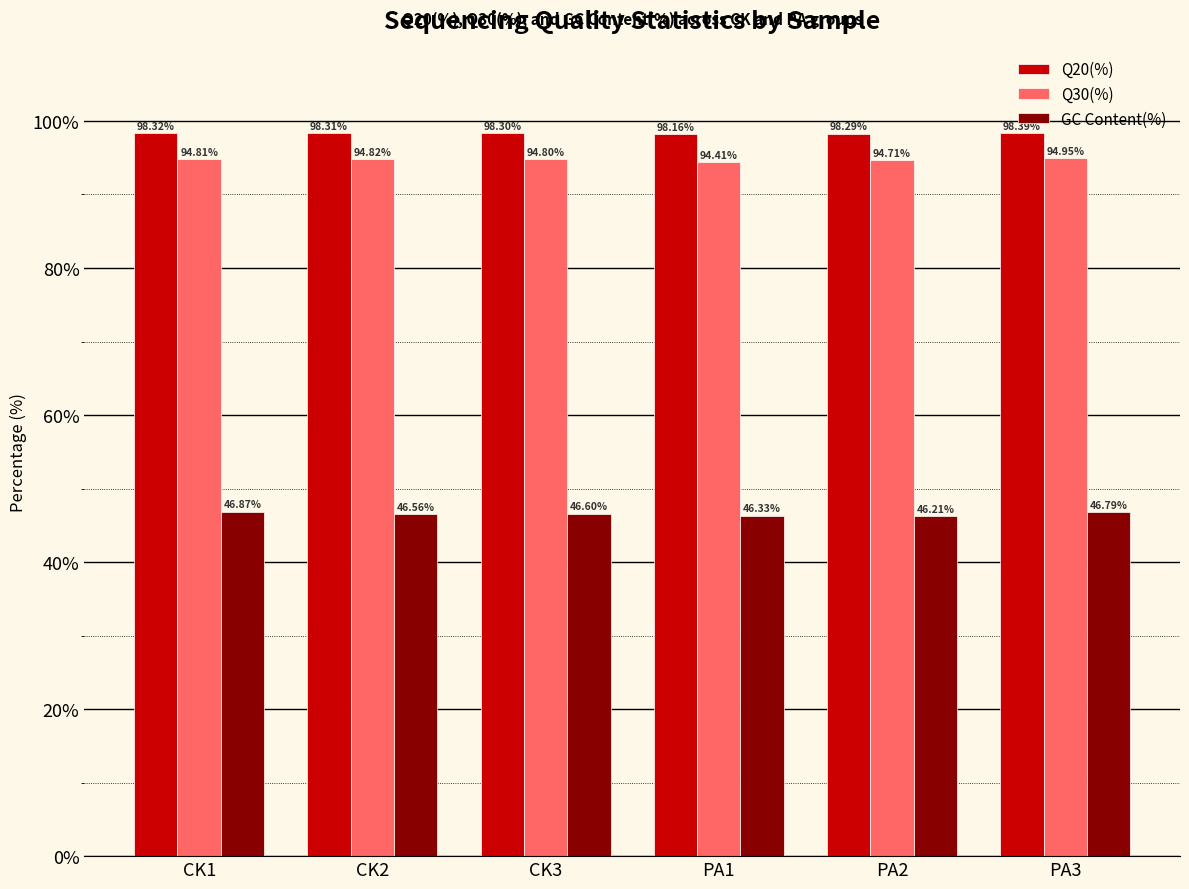

What is the total value across all series at CK1?

240.0